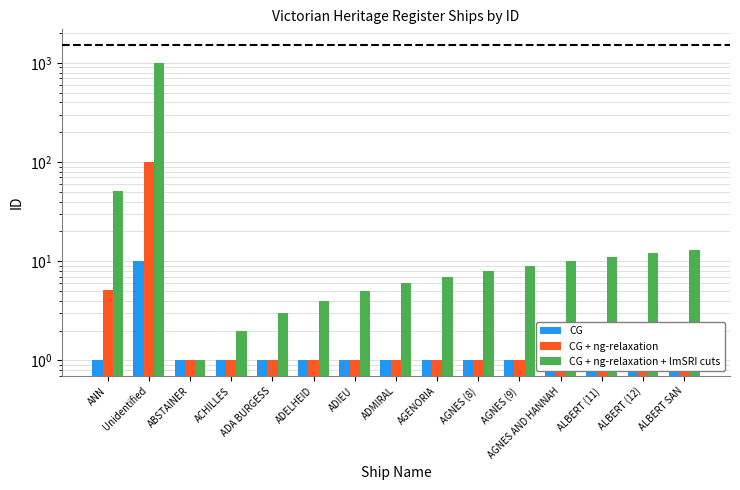

What is the highest value of the CG + ng-relaxation series?

100.9